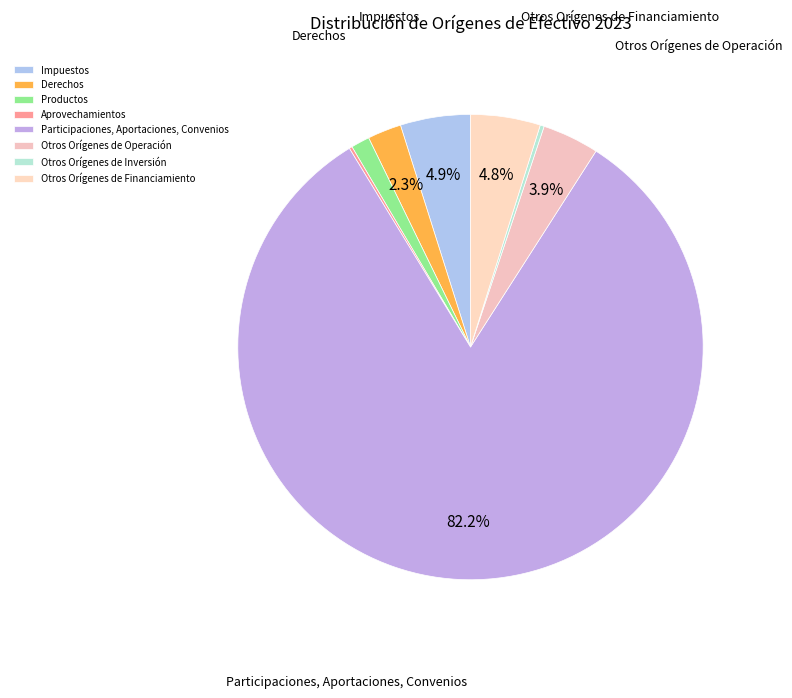

Is there any slice that represents more than half of the pie?

Yes